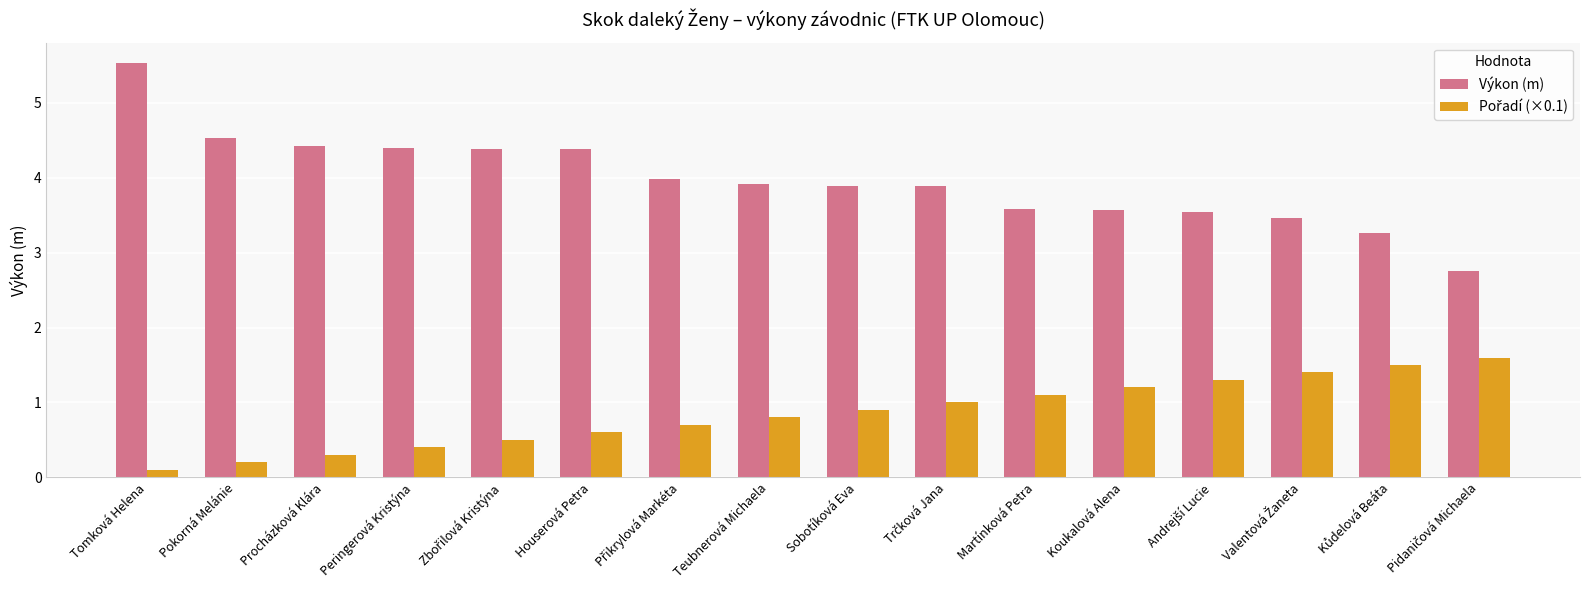

What is the spread (max minus min) of values at Koukalová Alena?

2.4